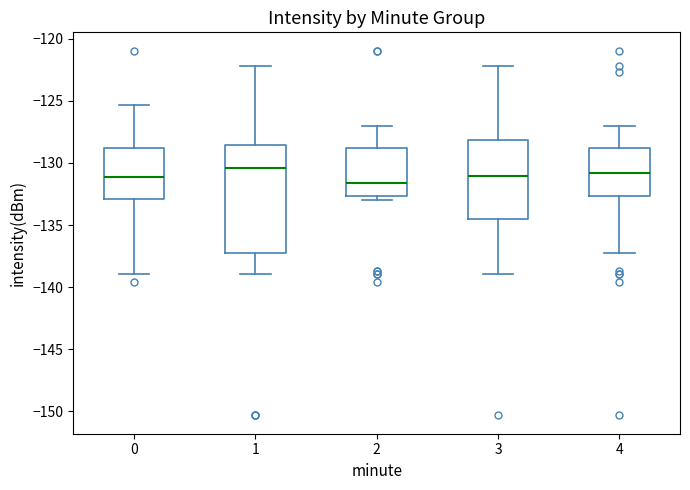

Reading left to right, transcribe this box plot: for each box, give where its median line is, the range the box spans, and where its two whiskers end, as read against the y-axis. The values are not printed on the chart, so give them approximately, as read against the axis.

0: median -131.0, box -133.0 to -129.0, whiskers -139.0 to -125.5
1: median -130.5, box -137.0 to -128.5, whiskers -139.0 to -122.0
2: median -131.5, box -132.5 to -129.0, whiskers -133.0 to -127.0
3: median -131.0, box -134.5 to -128.0, whiskers -139.0 to -122.0
4: median -131.0, box -132.5 to -129.0, whiskers -137.0 to -127.0